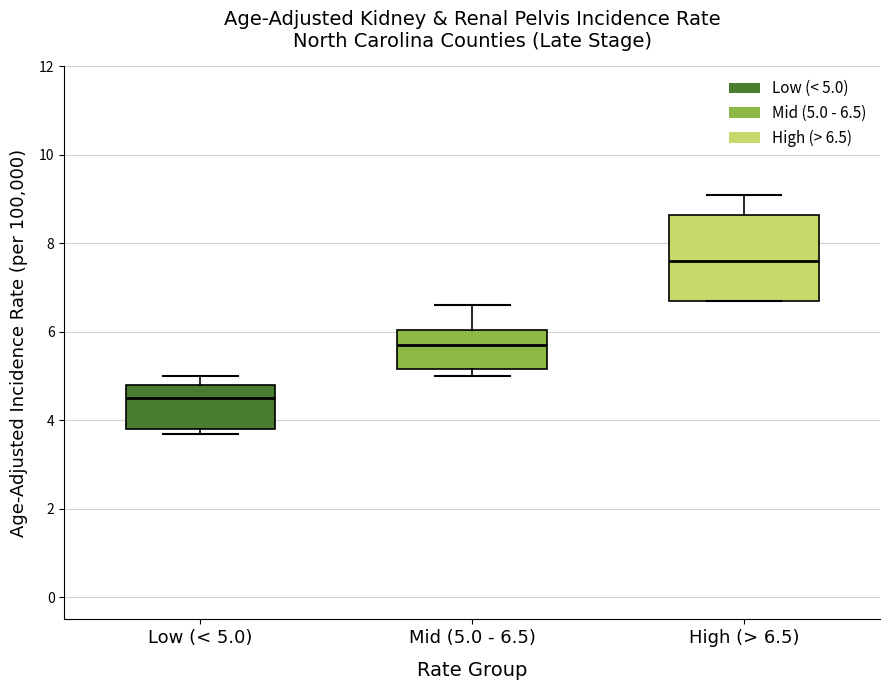

Comparing the boxes themselves (not the whiskers), which one is the tallest?

High (> 6.5)